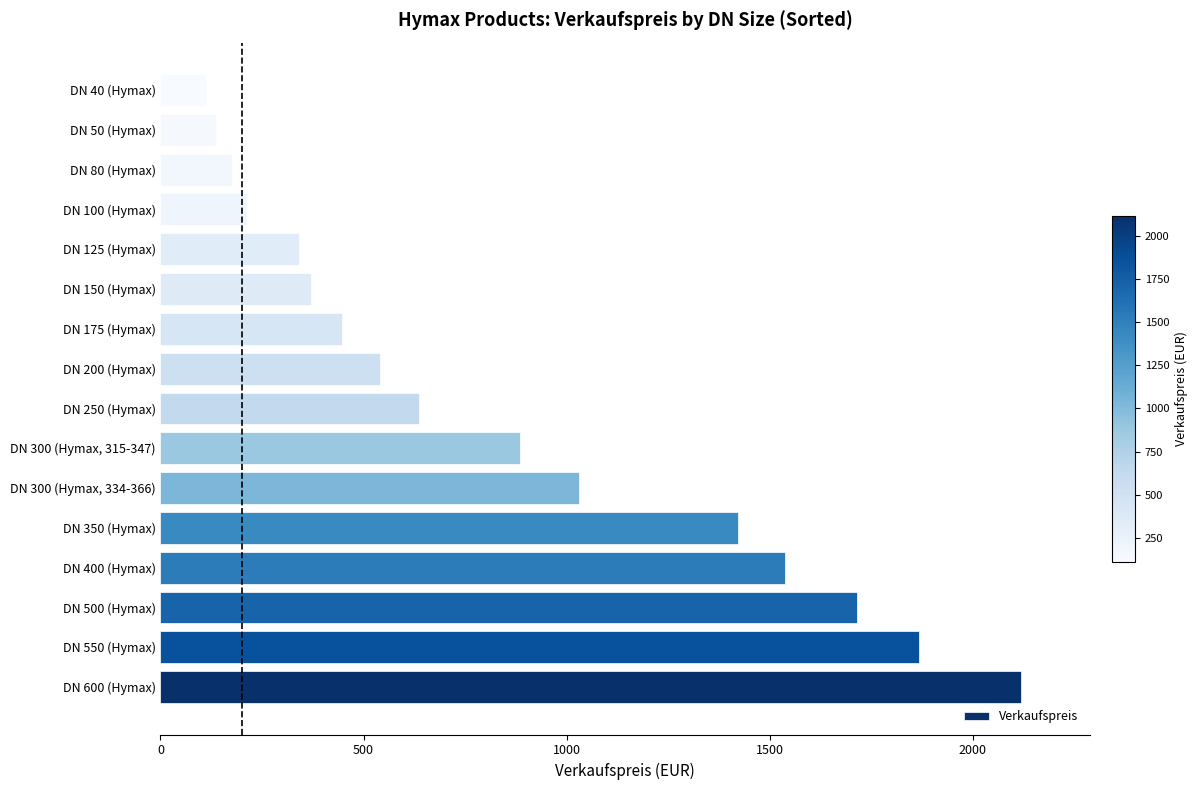

The value at DN 250 (Hymax) is 294.9. True or false?

False